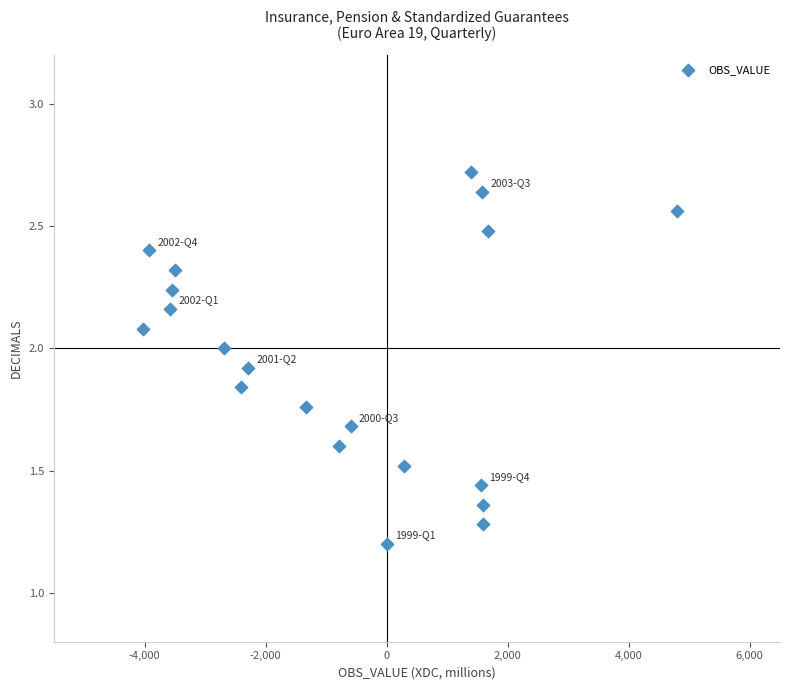

What is the range of Y values (max minus min)?

1.5